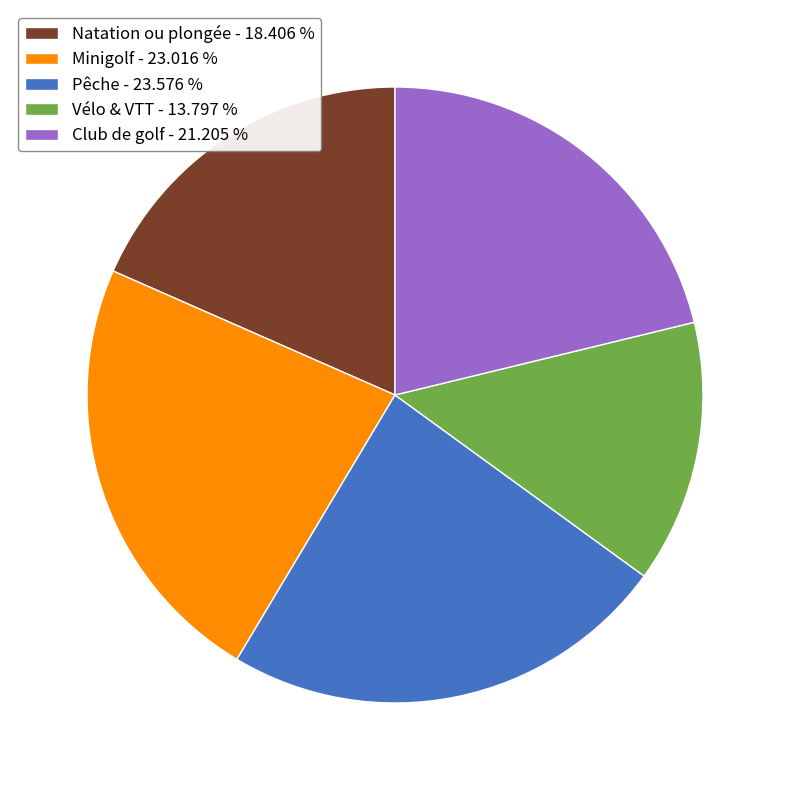

Approximately how many times larger is the value at Natation ou plongée compared to Minigolf?

0.8